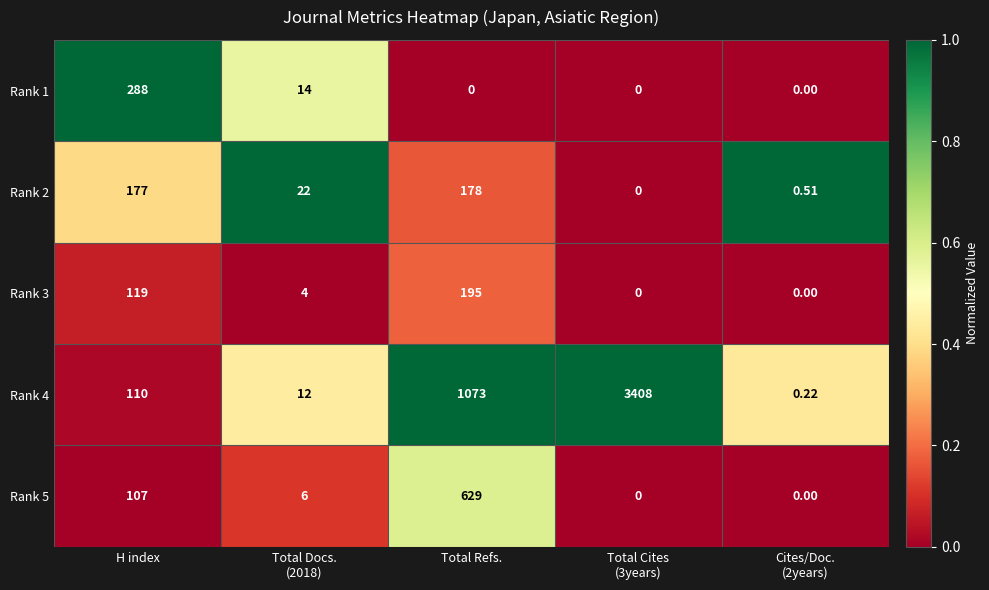

Which series has the largest total across all categories?

Rank 4